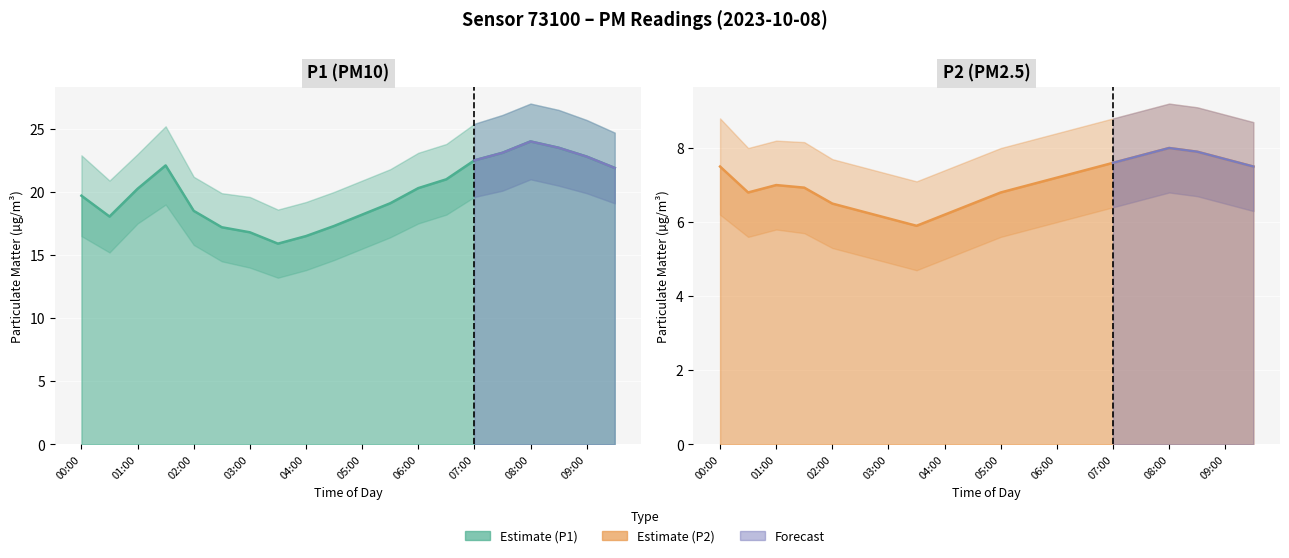

Which category has the highest value in the P2 series?

08:00